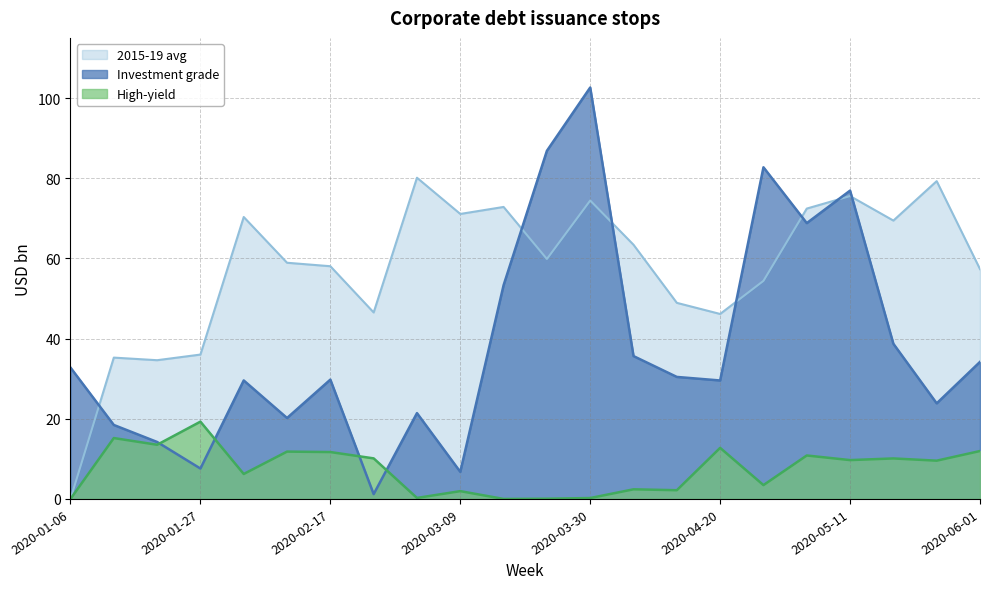

What is the difference between the maximum and minimum values in the High-yield series?

19.3